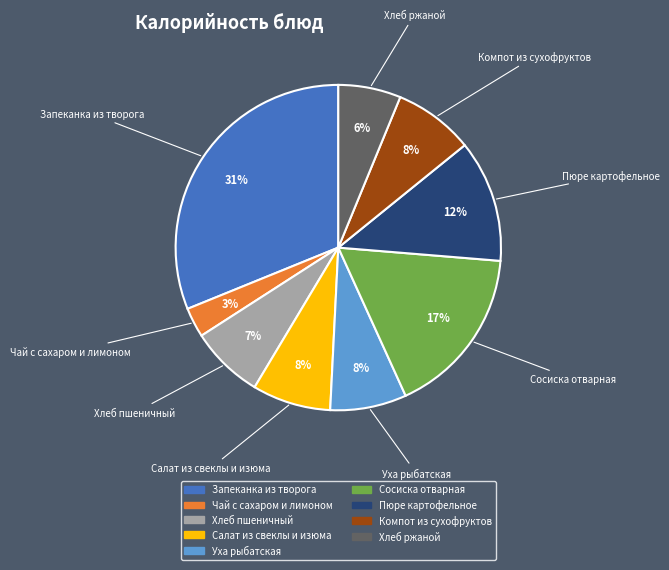

Count the number of slices in the pie.

9